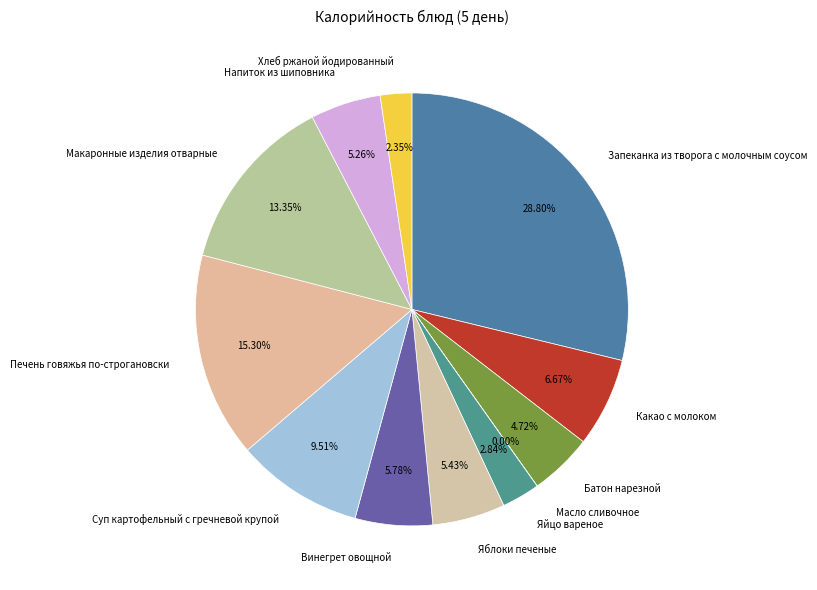

Do Макаронные изделия отварные and Хлеб ржаной йодированный together represent more than half of the pie?

No